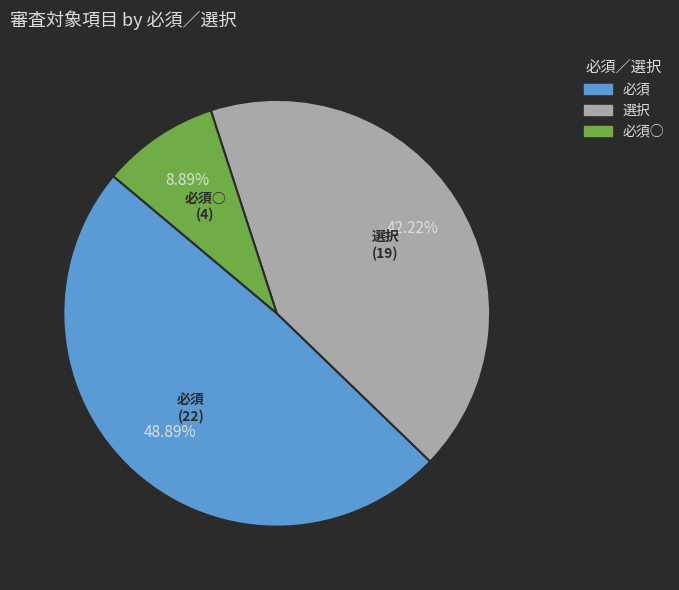

Is there a majority slice in this chart?

No